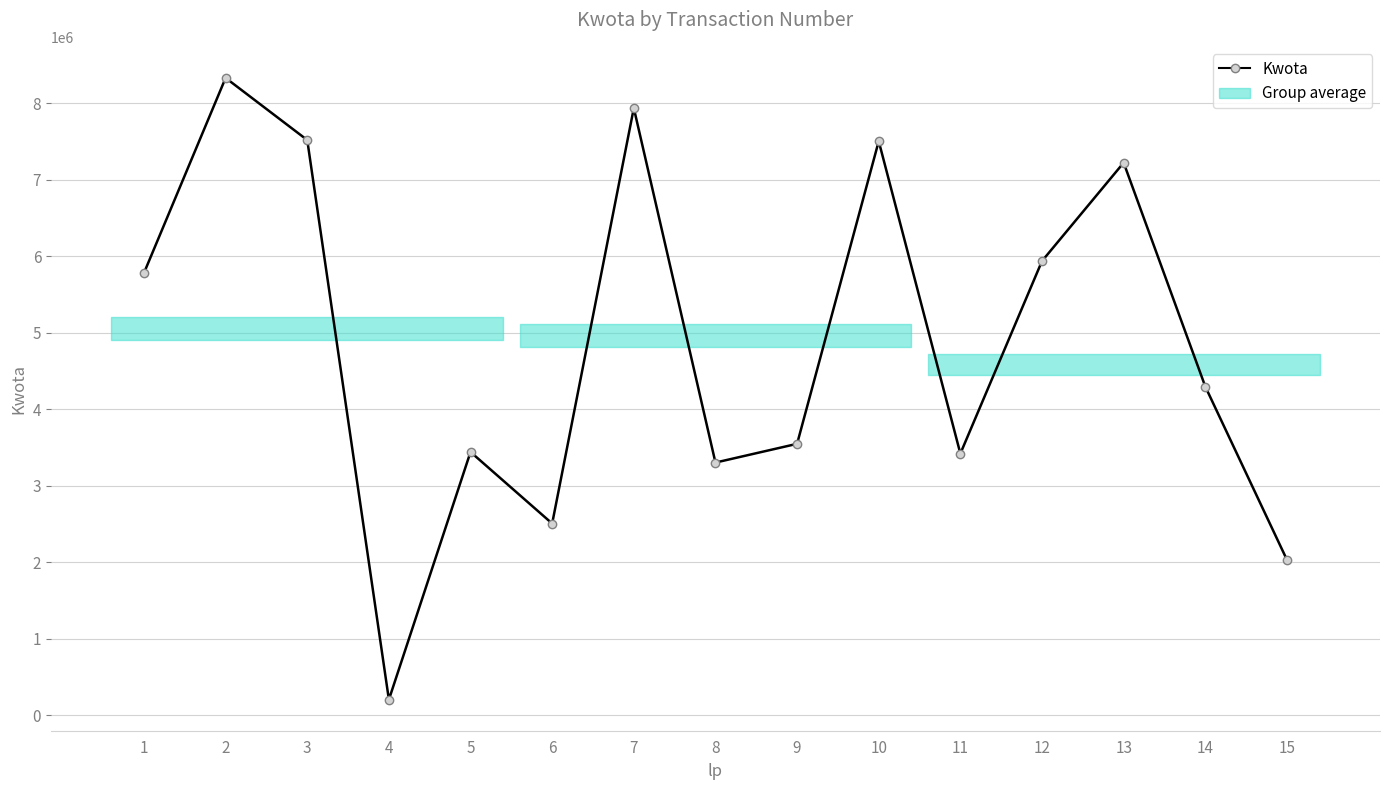

The value at 5 is 3440423. True or false?

True